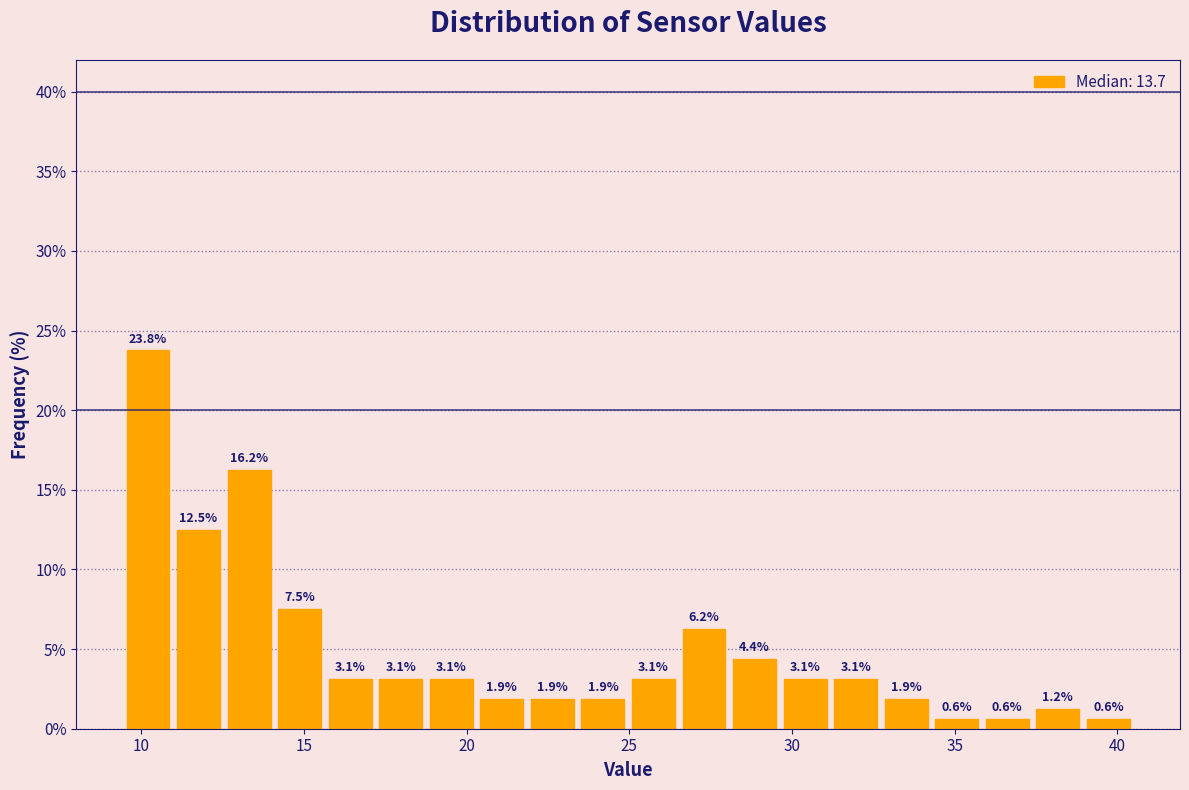

Around what value on the x-axis is the tallest bar? Give the approximate position of its centre, as read against the axis.

10.0